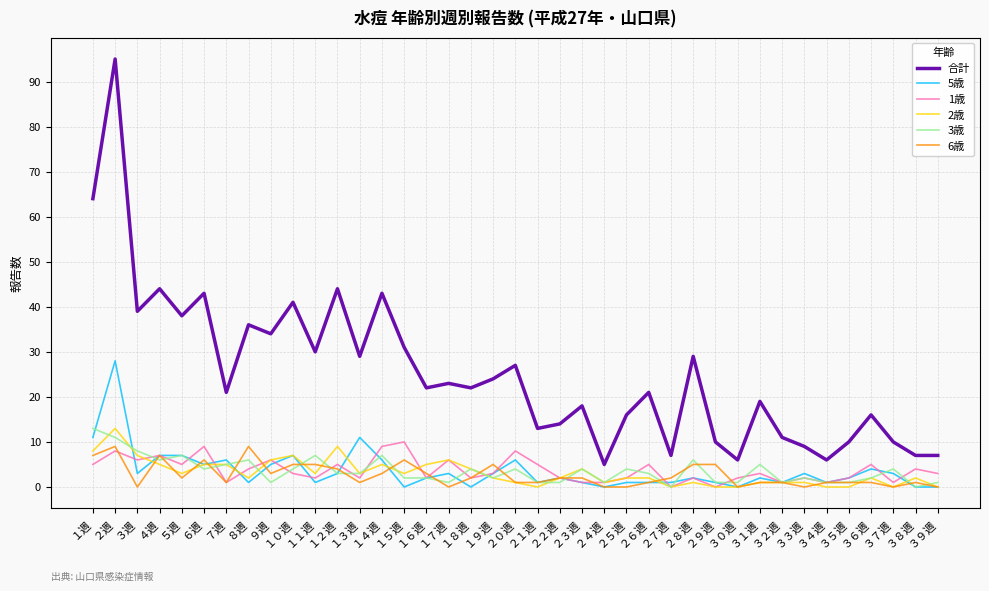

What is the greatest value displayed?

95